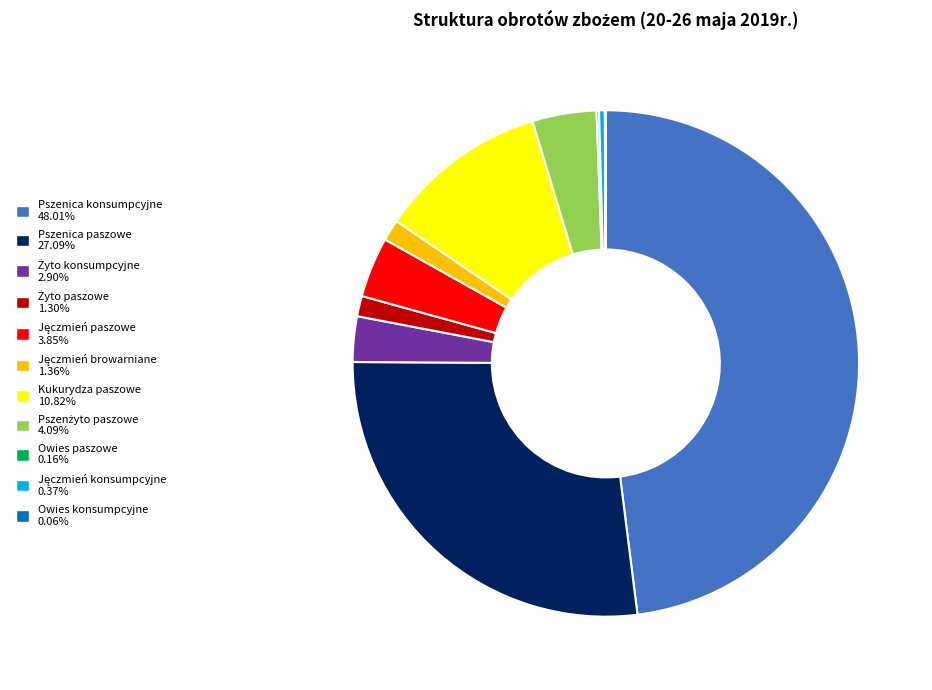

Does any single category account for the majority?

No